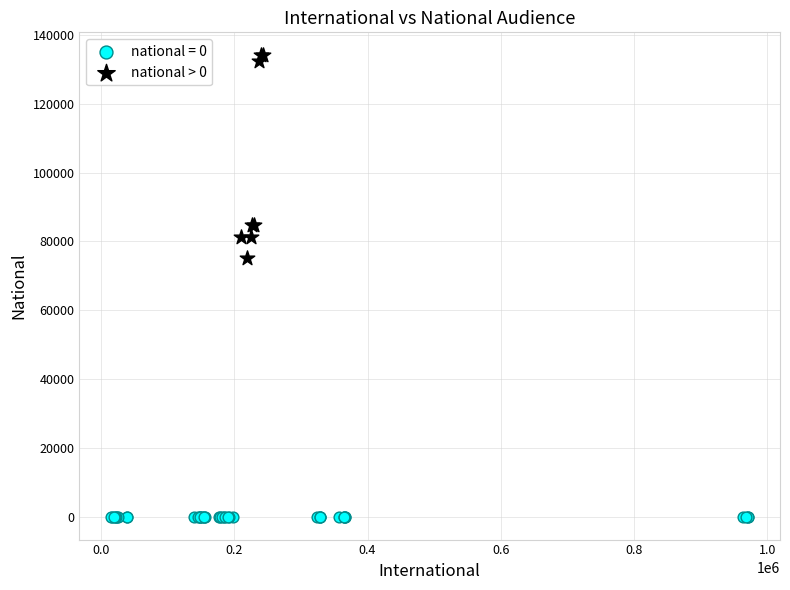

Which series contains the lowest Y value?

national = 0